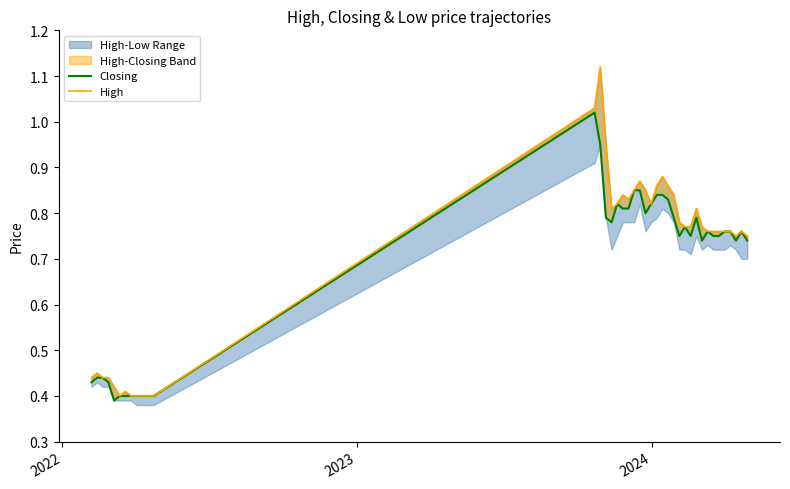

List the series in order of their overall mean, highest first.

High, Closing